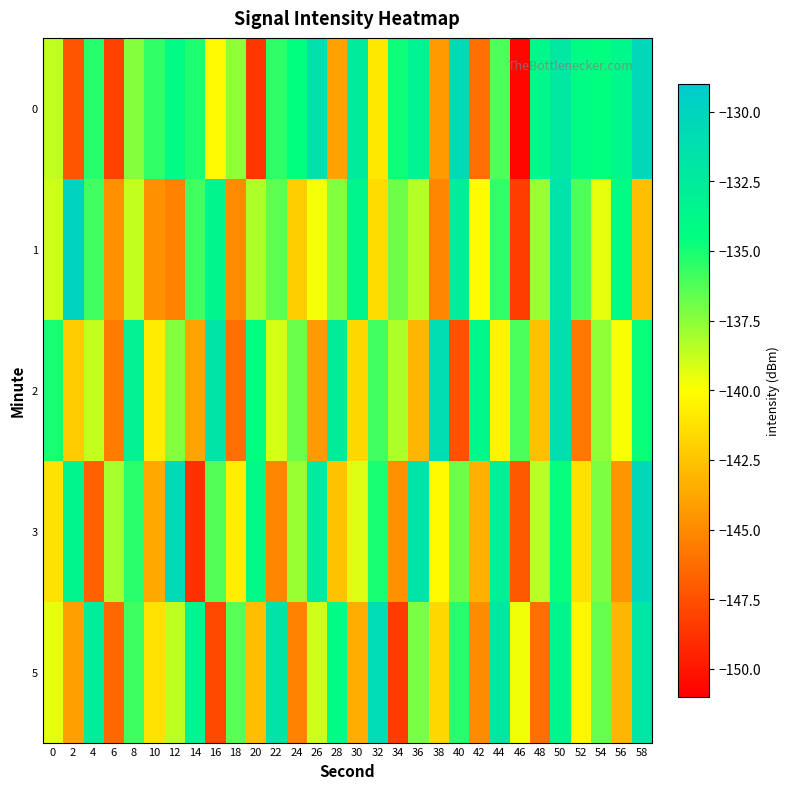

At which category does the chart reach its peak across all series?

2